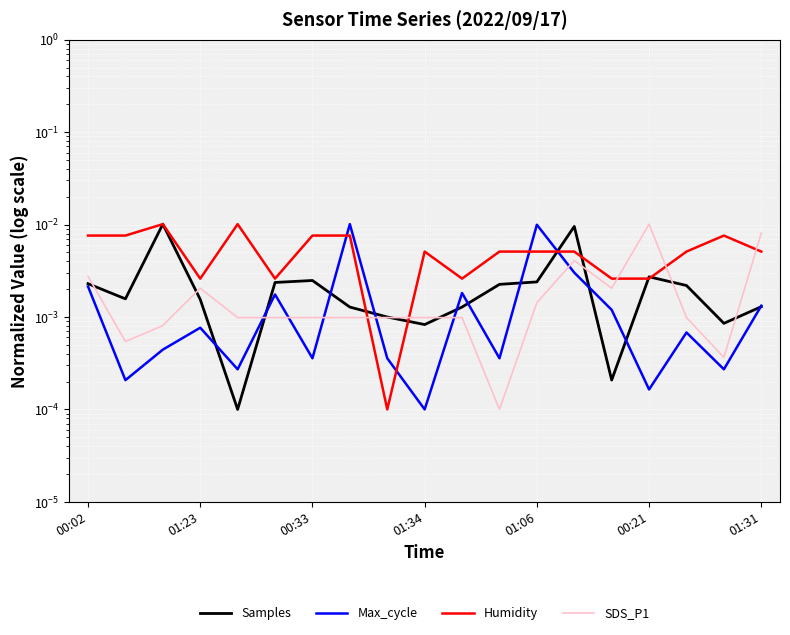

Rank the categories by Humidity value from highest to lowest.

00:33, 01:06, 00:02, 01:23, 01:31, 7, 17, 9, 11, 12, 13, 16, 18, 01:34, 00:21, 10, 14, 15, 8